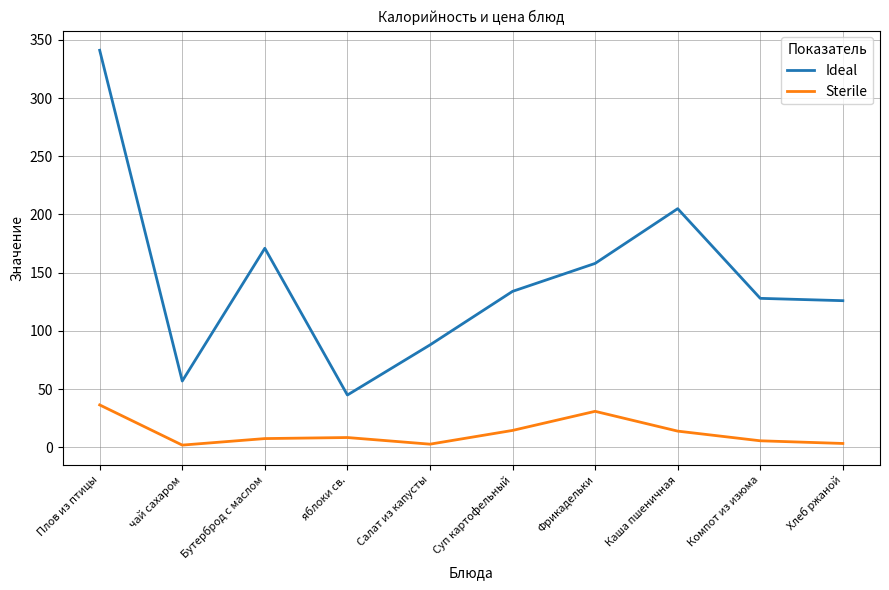

What position from the right is Бутерброд с маслом?

8